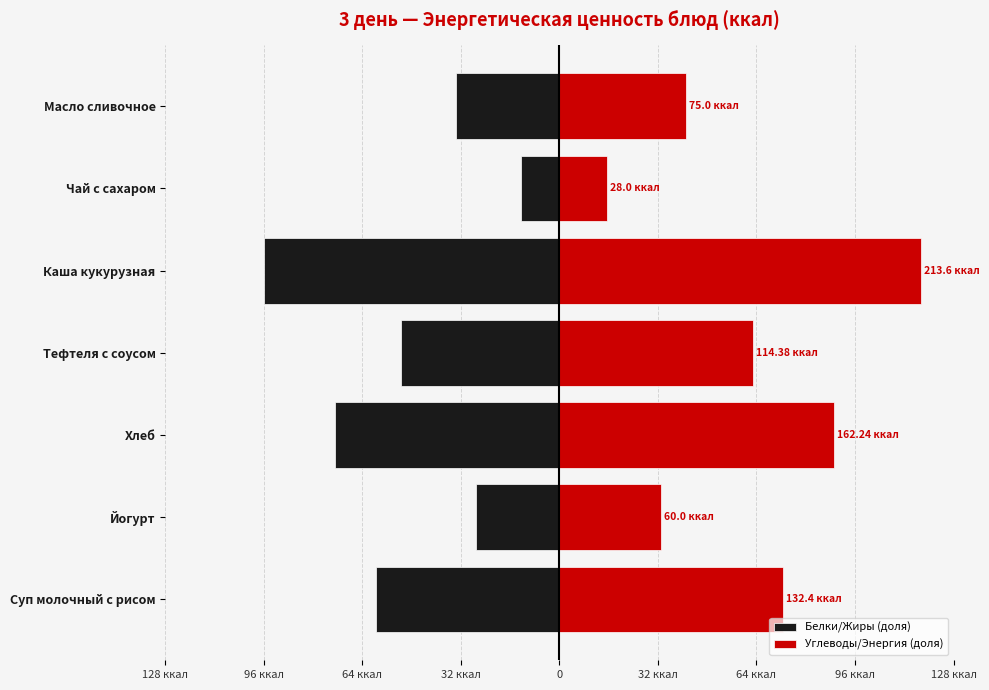

Reading left to right, list all the values displayed in this chart.

Белки/Жиры (доля): -59.6	-27.0	-73.0	-51.5	-96.1	-12.6	-33.8
Углеводы/Энергия (доля): 72.8	33.0	89.2	62.9	117.5	15.4	41.2